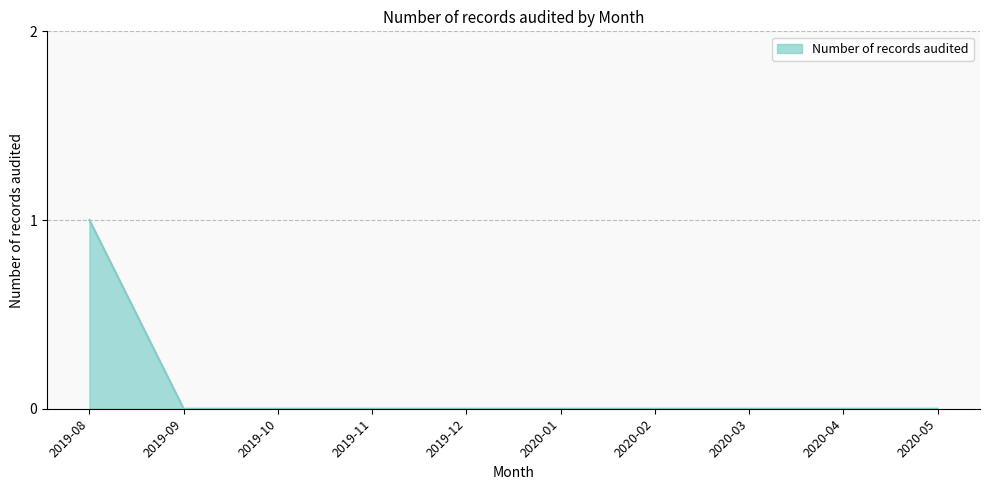

True or false: the data shows 0 at 2020-05.

True